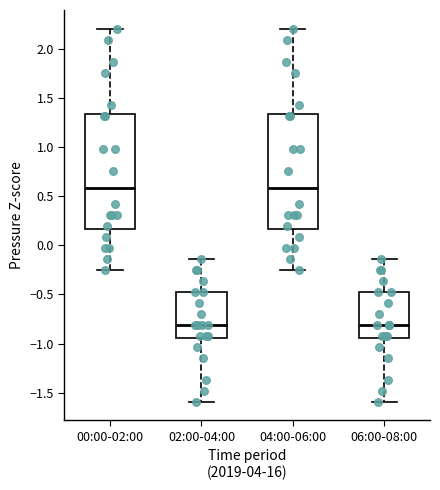

Reading left to right, transcribe this box plot: for each box, give where its median line is, the range the box spans, and where its two whiskers end, as read against the y-axis. The values are not printed on the chart, so give them approximately, as read against the axis.

00:00-02:00: median 0.60, box 0.15 to 1.35, whiskers -0.25 to 2.20
02:00-04:00: median -0.80, box -0.95 to -0.45, whiskers -1.60 to -0.15
04:00-06:00: median 0.60, box 0.15 to 1.35, whiskers -0.25 to 2.20
06:00-08:00: median -0.80, box -0.95 to -0.45, whiskers -1.60 to -0.15